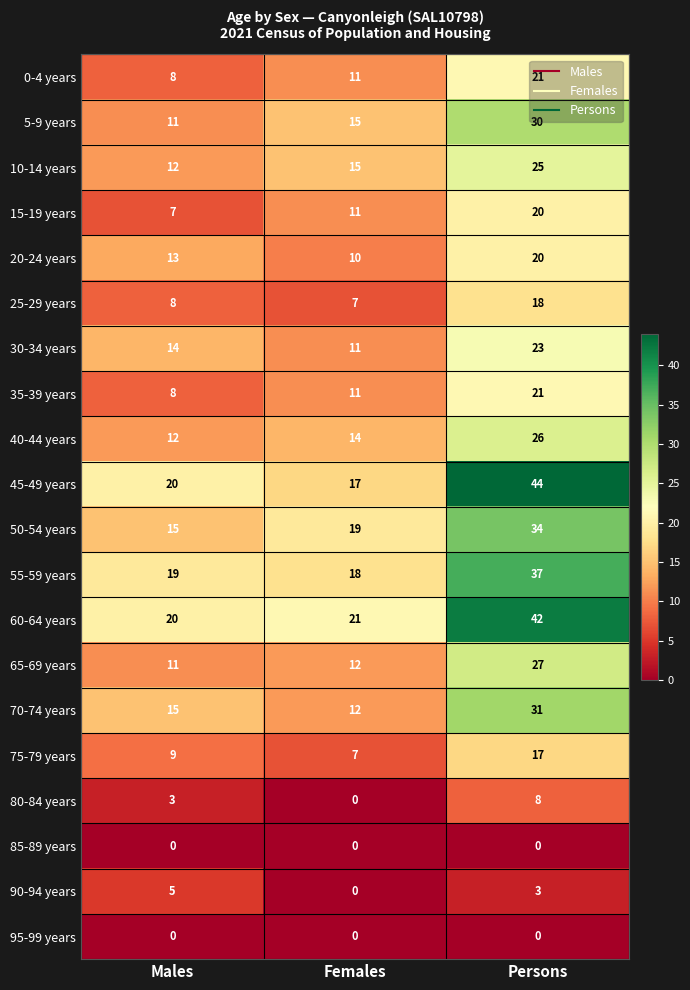

How many 15-19 years values are between 7 and 20?

3